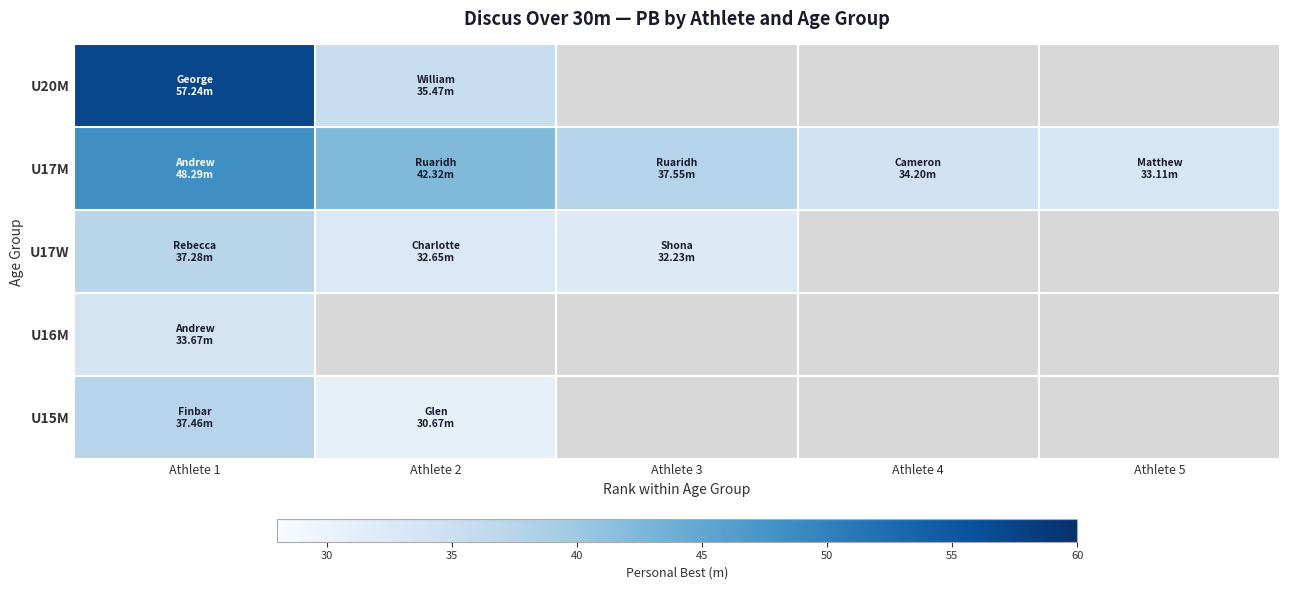

The value of U20M at Athlete 1 is 100.7. True or false?

False